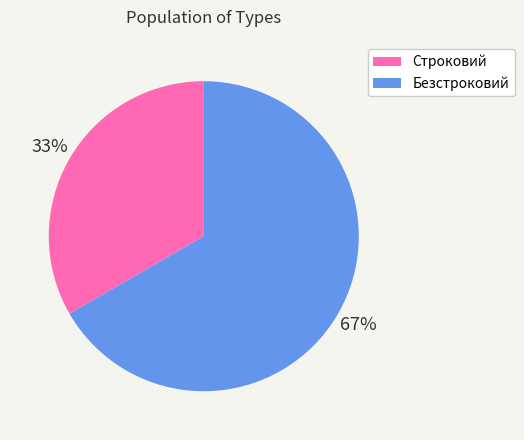

How many segments does this pie chart have?

2